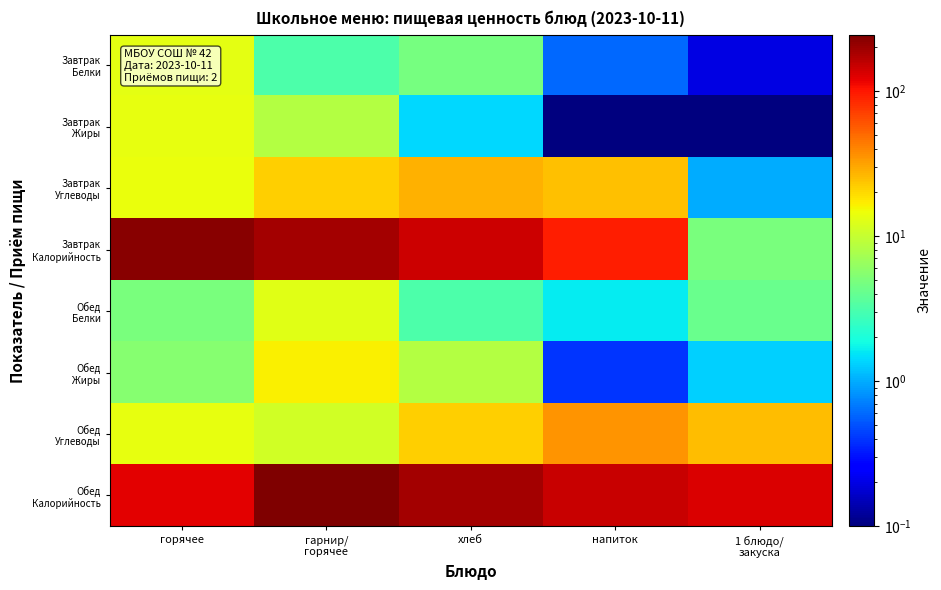

Which label corresponds to the smallest value in the chart?

напиток